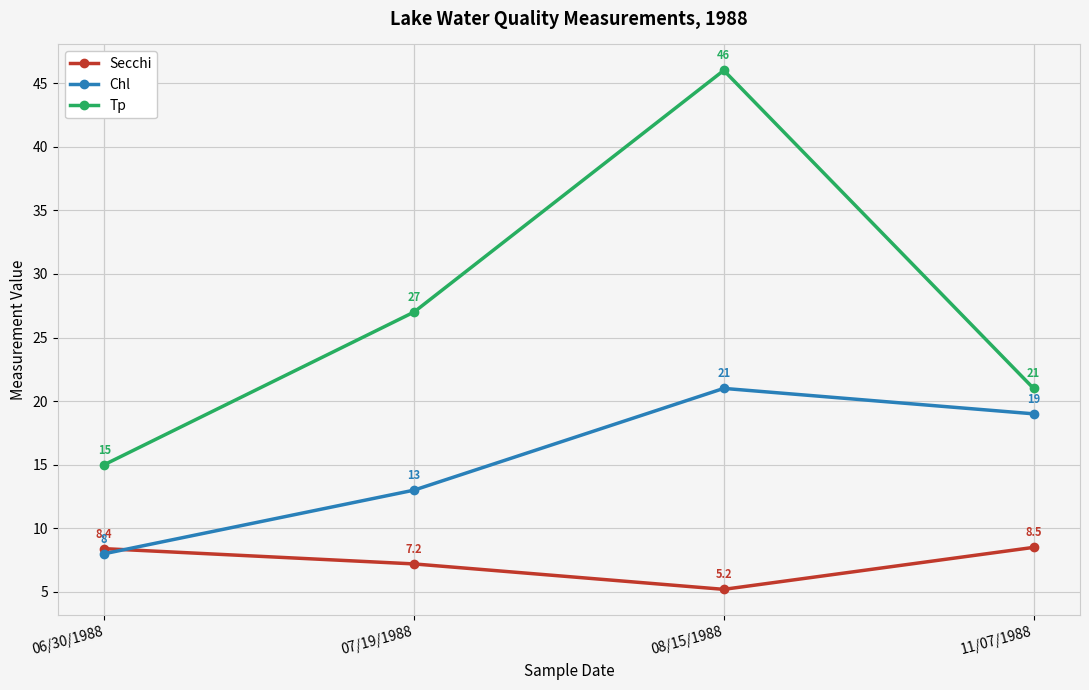

What is the label of the 4th point from the left?

11/07/1988